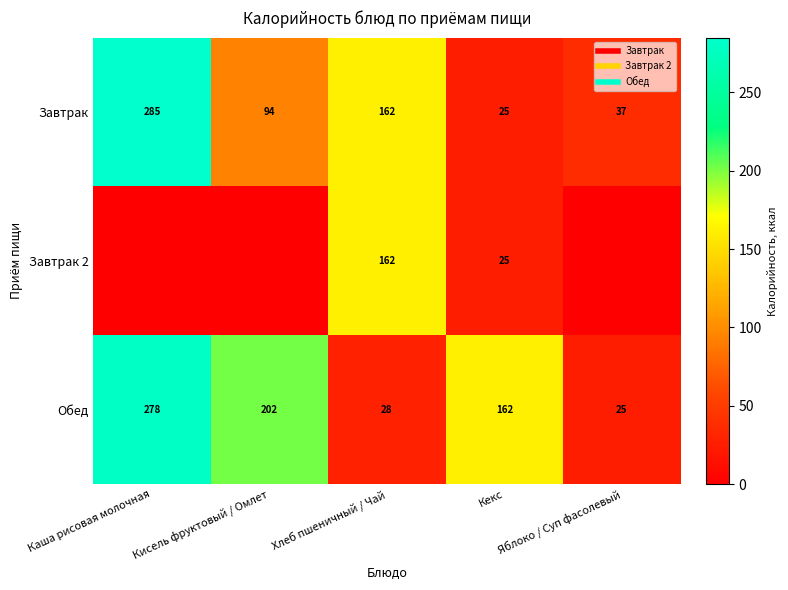

At which label does Завтрак first exceed 94?

Каша рисовая молочная